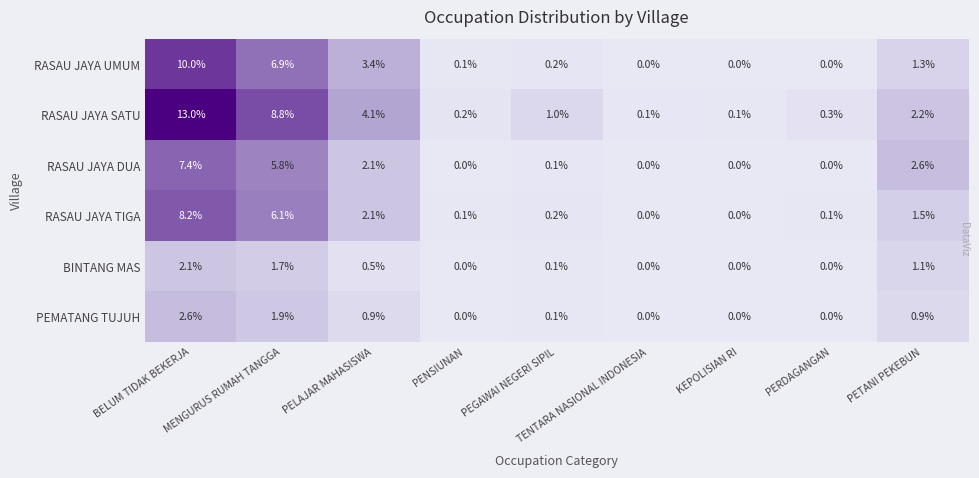

What is the total value across all series at KEPOLISIAN RI?

0.1